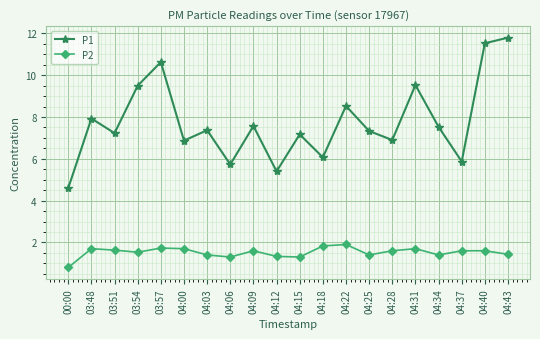

What is the sum of the P1 values at 04:06 and 04:18?

11.8